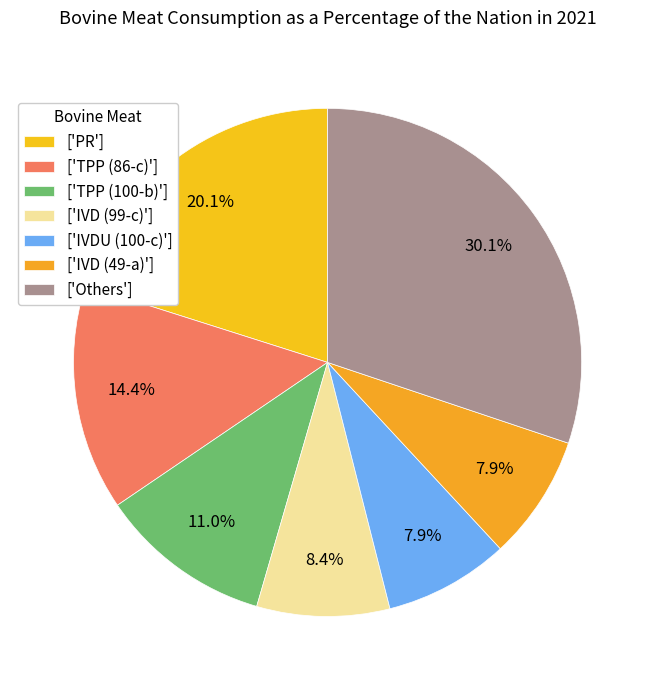

Count the number of slices in the pie.

7